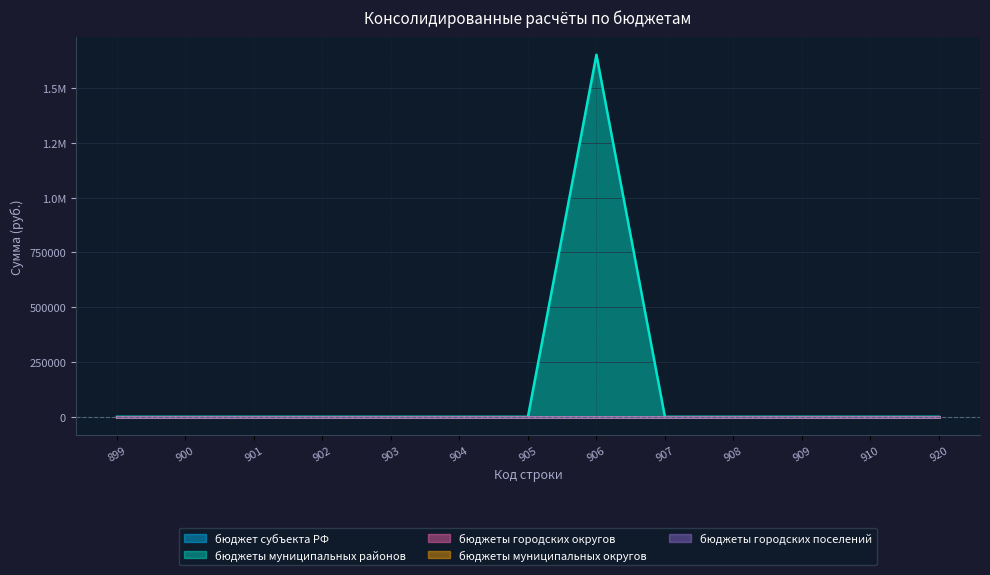

At which category is the sum across all series the highest?

906